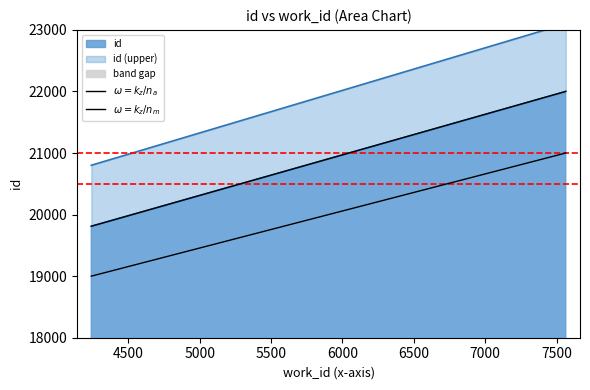

Where is the data nearest to the value 20906?

7564